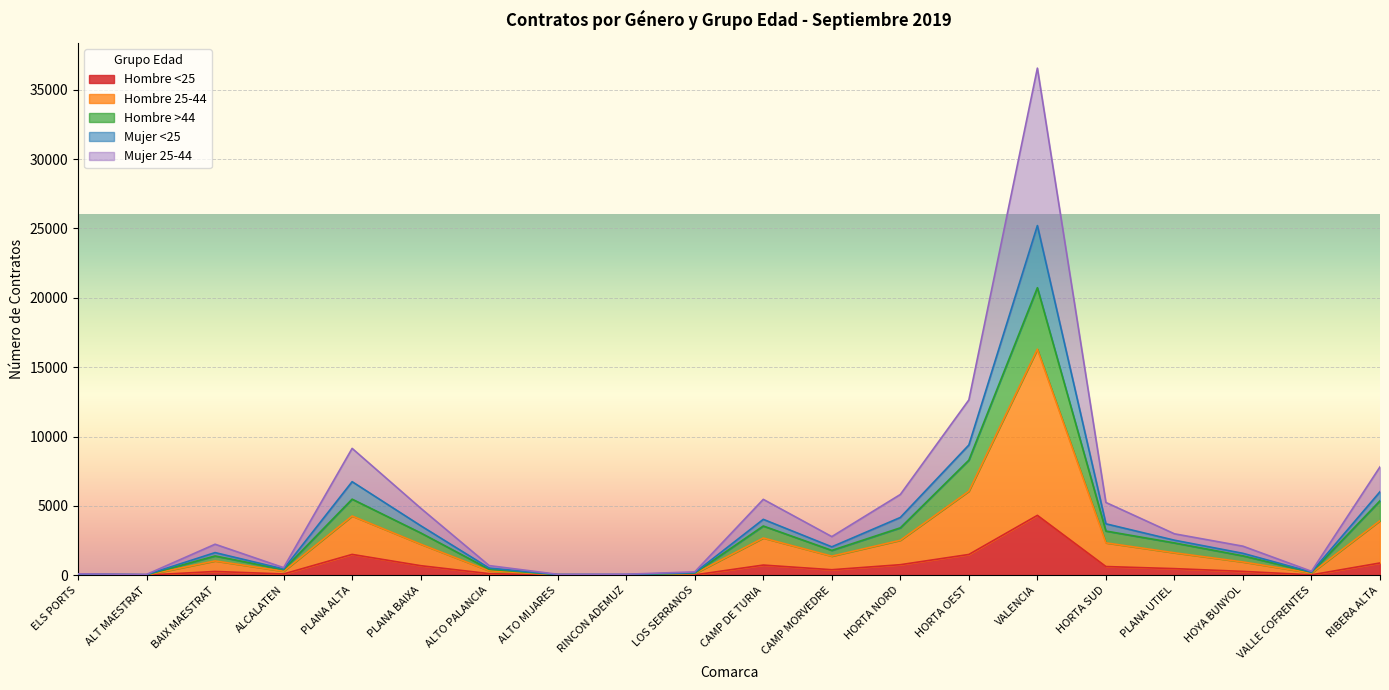

In Hombre 25-44, how many points are higher than both neighbors (excluding endpoints)?

4